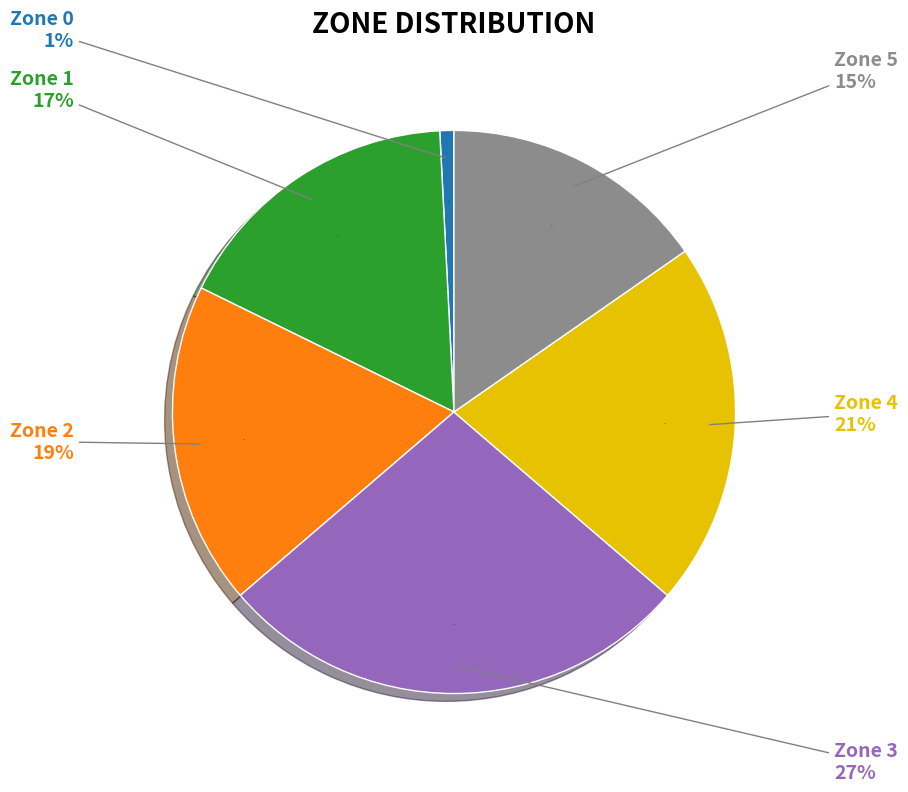

To the nearest percent, what is the difference between the Zone 3 and Zone 5 slice percentages?

12%